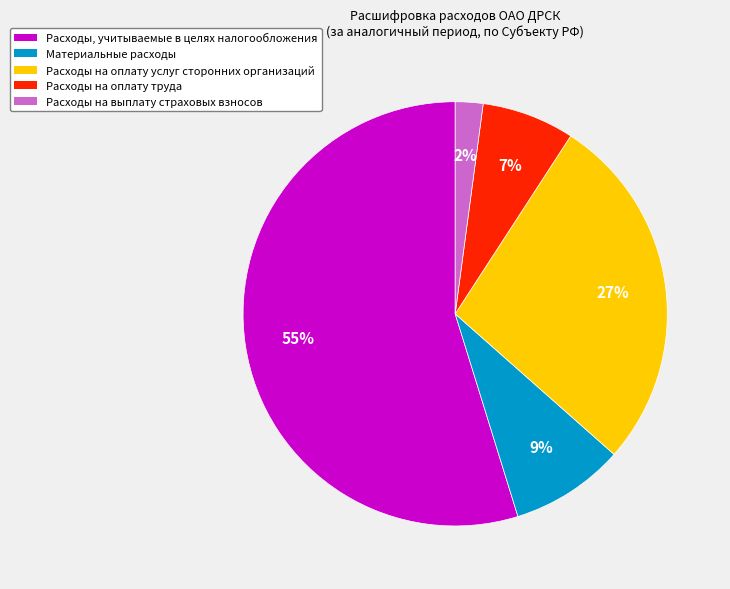

Rank the categories by value from lowest to highest.

Расходы на выплату страховых взносов, Расходы на оплату труда, Материальные расходы, Расходы на оплату услуг сторонних организаций, Расходы, учитываемые в целях налогообложения